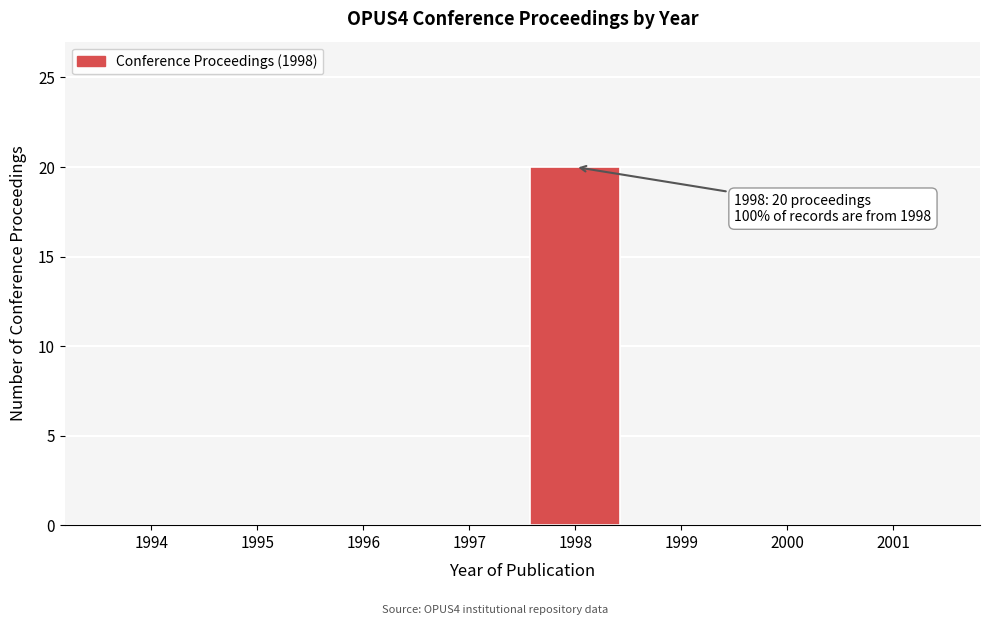

Reading left to right, list all the values displayed in this chart.

1994=0	1995=0	1996=0	1997=0	1998=20	1999=0	2000=0	2001=0